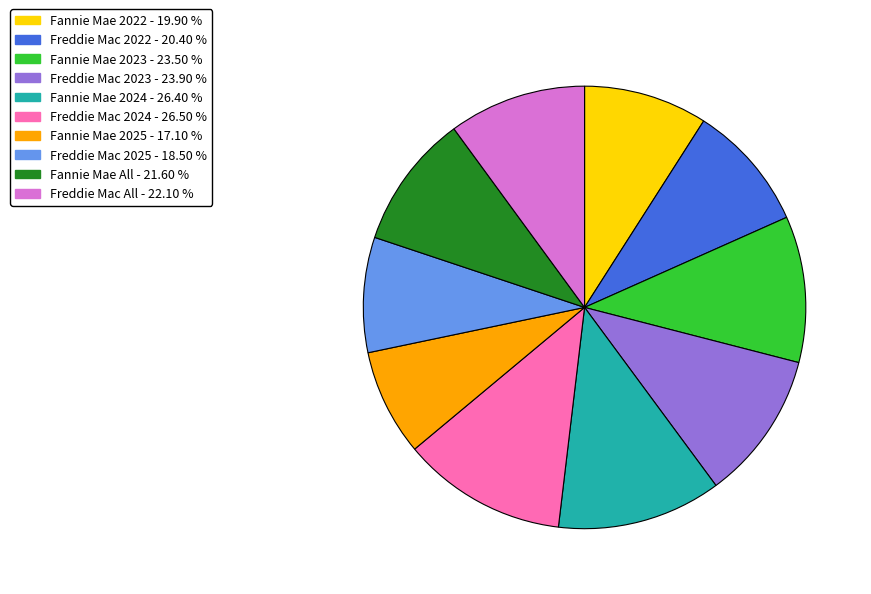

Is Fannie Mae 2022 the majority of the pie?

No